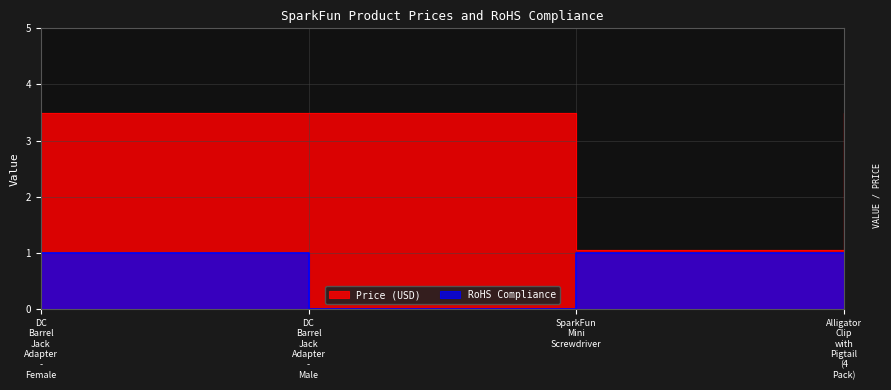

What is the average value of the RoHS Compliance series?

0.8